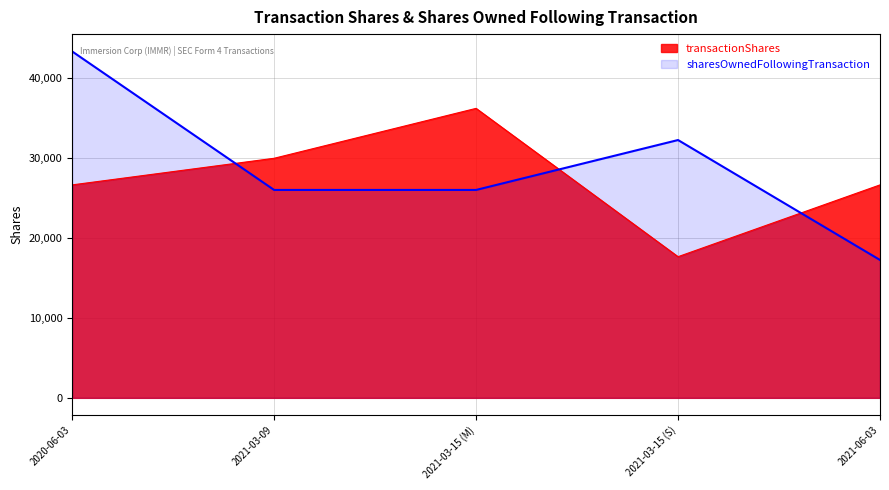

At 2020-06-03, list the series in order from largest to smallest.

sharesOwnedFollowingTransaction, transactionShares